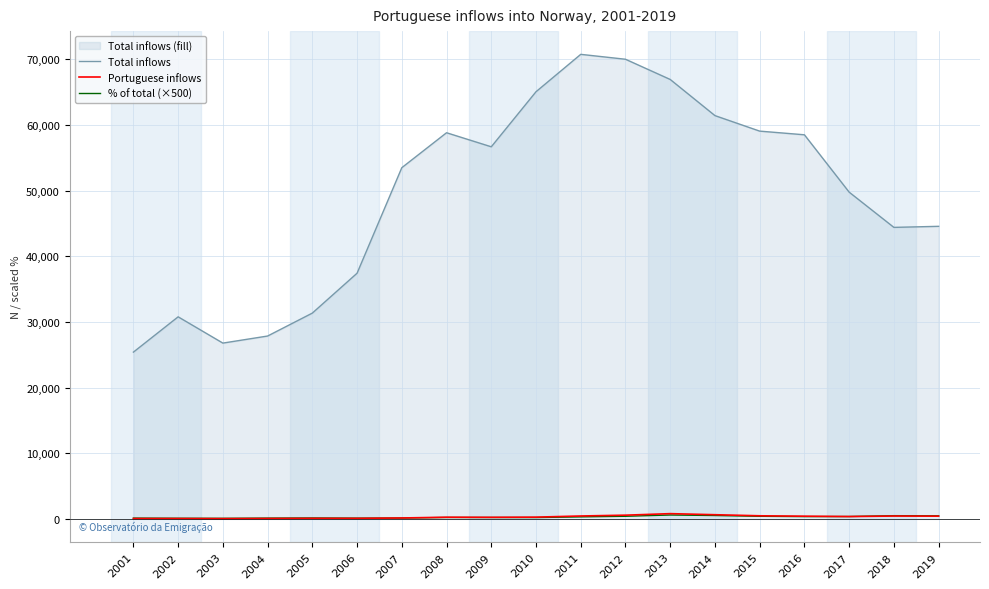

Reading left to right, what are all the values shown in this chart?

Total inflows: 2001=25412.0	2002=30788.0	2003=26787.0	2004=27863.0	2005=31356.0	2006=37429.0	2007=53498.0	2008=58820.0	2009=56680.0	2010=65065.0	2011=70759.0	2012=70012.0	2013=66934.0	2014=61429.0	2015=59067.0	2016=58508.0	2017=49774.0	2018=44408.0	2019=44570.0
Portuguese inflows: 2001=70.0	2002=70.0	2003=55.0	2004=76.0	2005=98.0	2006=97.0	2007=156.0	2008=271.0	2009=257.0	2010=284.0	2011=458.0	2012=582.0	2013=815.0	2014=653.0	2015=488.0	2016=427.0	2017=375.0	2018=450.0	2019=432.0
% of total (×500): 2001=137.7	2002=113.7	2003=102.7	2004=136.4	2005=156.3	2006=129.6	2007=145.8	2008=230.4	2009=226.7	2010=218.2	2011=323.6	2012=415.6	2013=608.8	2014=531.5	2015=413.1	2016=364.9	2017=376.7	2018=506.7	2019=484.6